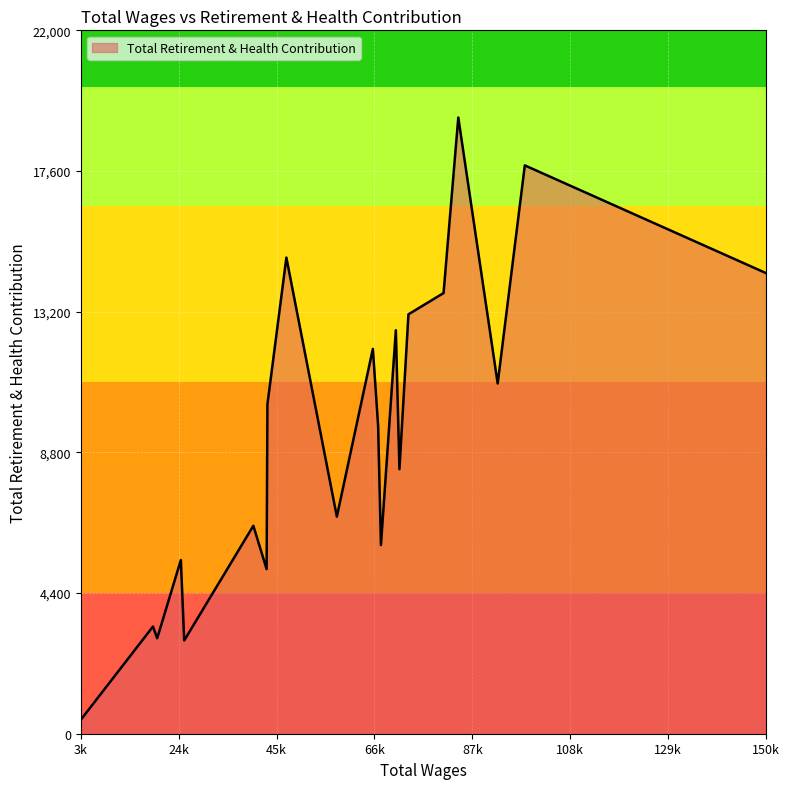

What is the minimum value shown in the chart?

444